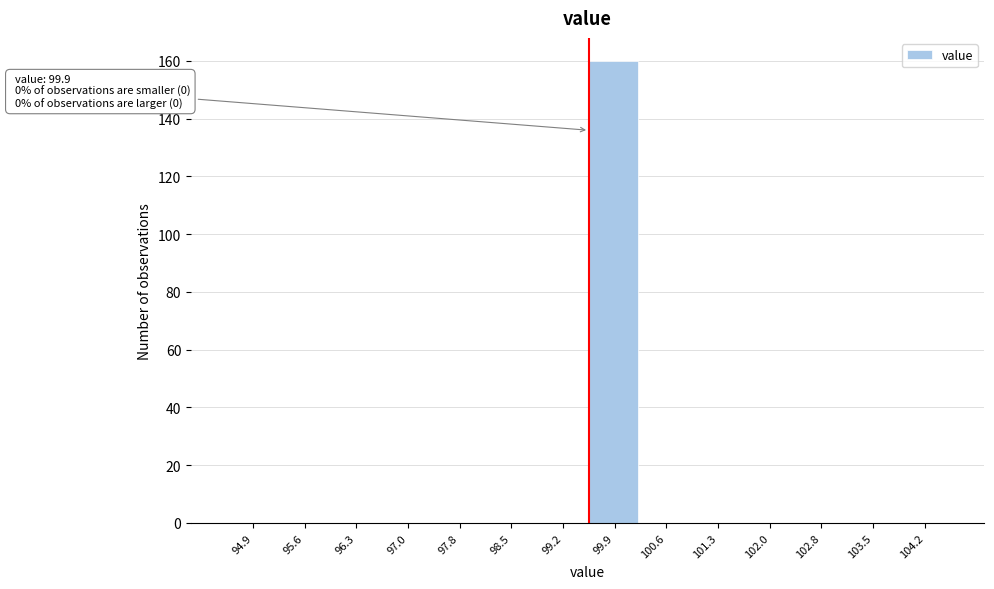

Reading right to left, what are all the values shown in this chart?

104.2=0	103.5=0	102.8=0	102.0=0	101.3=0	100.6=0	99.9=160	99.2=0	98.5=0	97.8=0	97.0=0	96.3=0	95.6=0	94.9=0